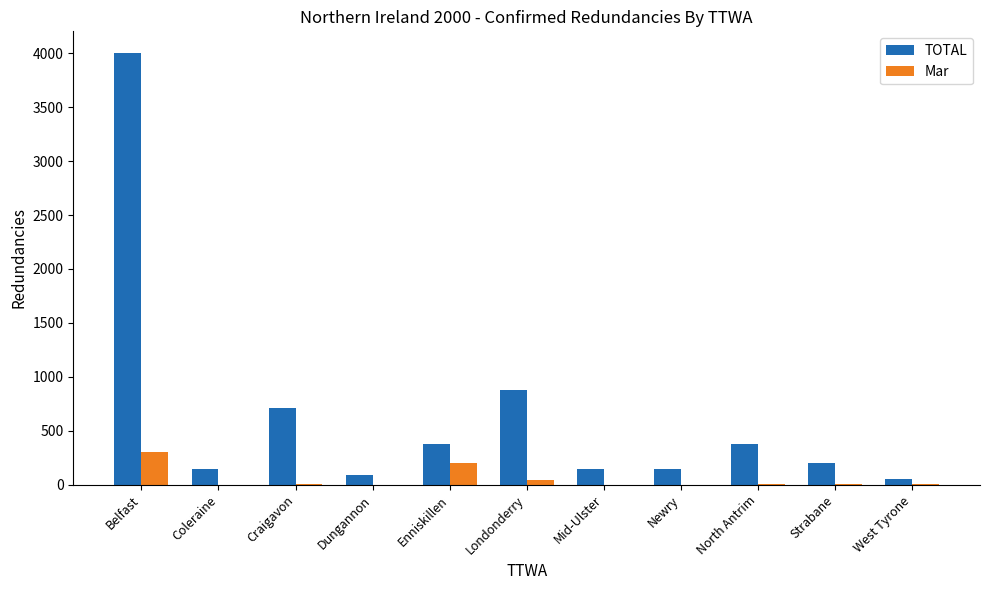

Are the bars grouped side by side (vs. stacked)?

Yes